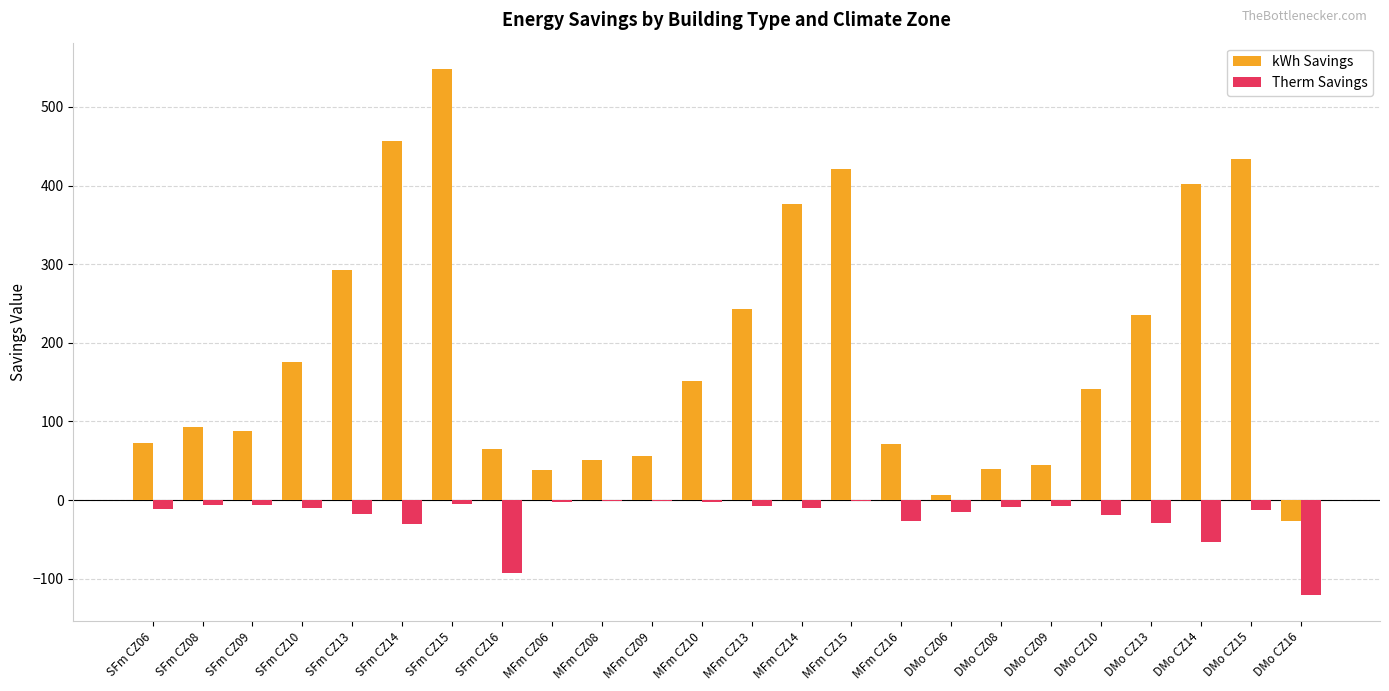

What is the sum of all kWh Savings values?

4473.9